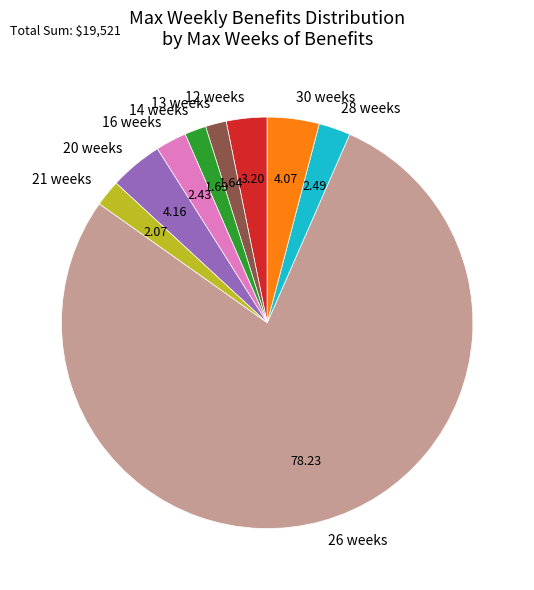

Which has a higher value, 12 weeks or 13 weeks?

12 weeks